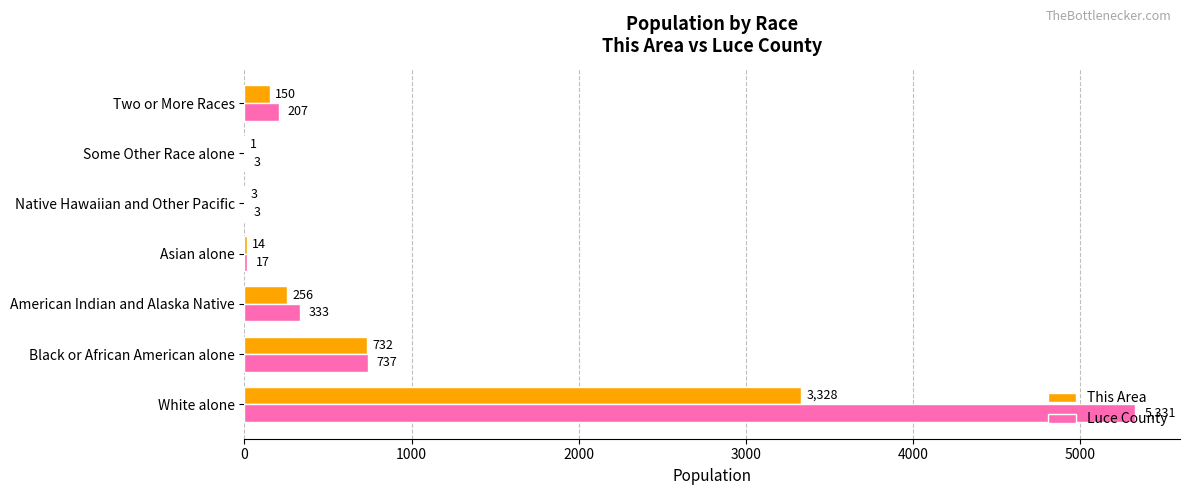

At which label does Luce County reach its peak?

White alone